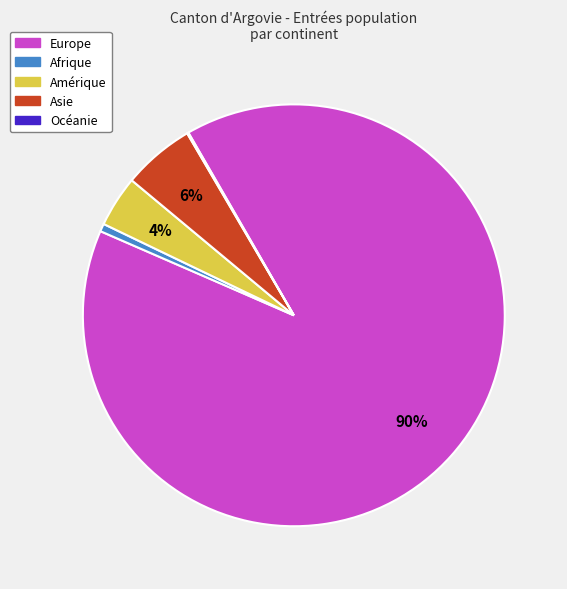

To the nearest percent, what is the combined percentage of Europe and Afrique?

90%